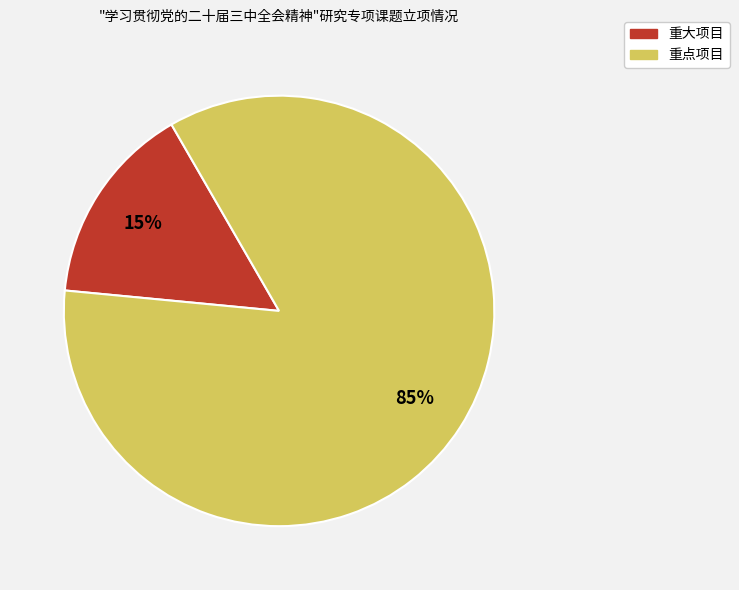

To the nearest percent, what percentage of the pie is 重大项目?

15%